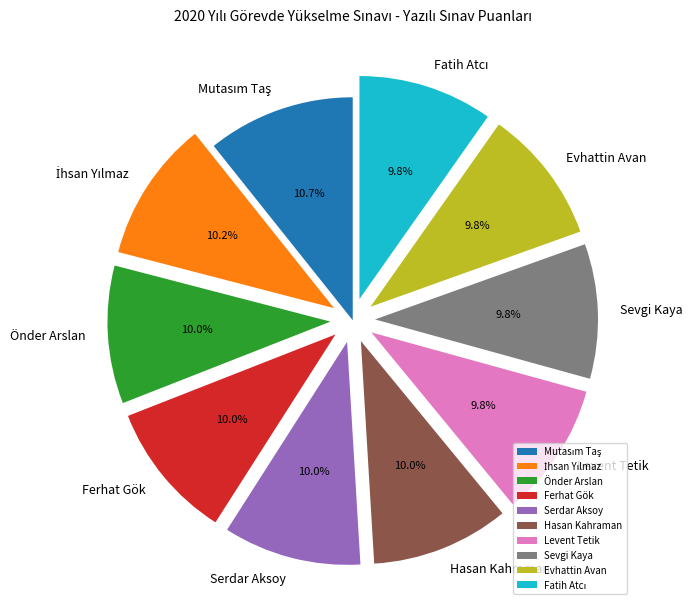

Does Serdar Aksoy account for over 50% of the chart?

No